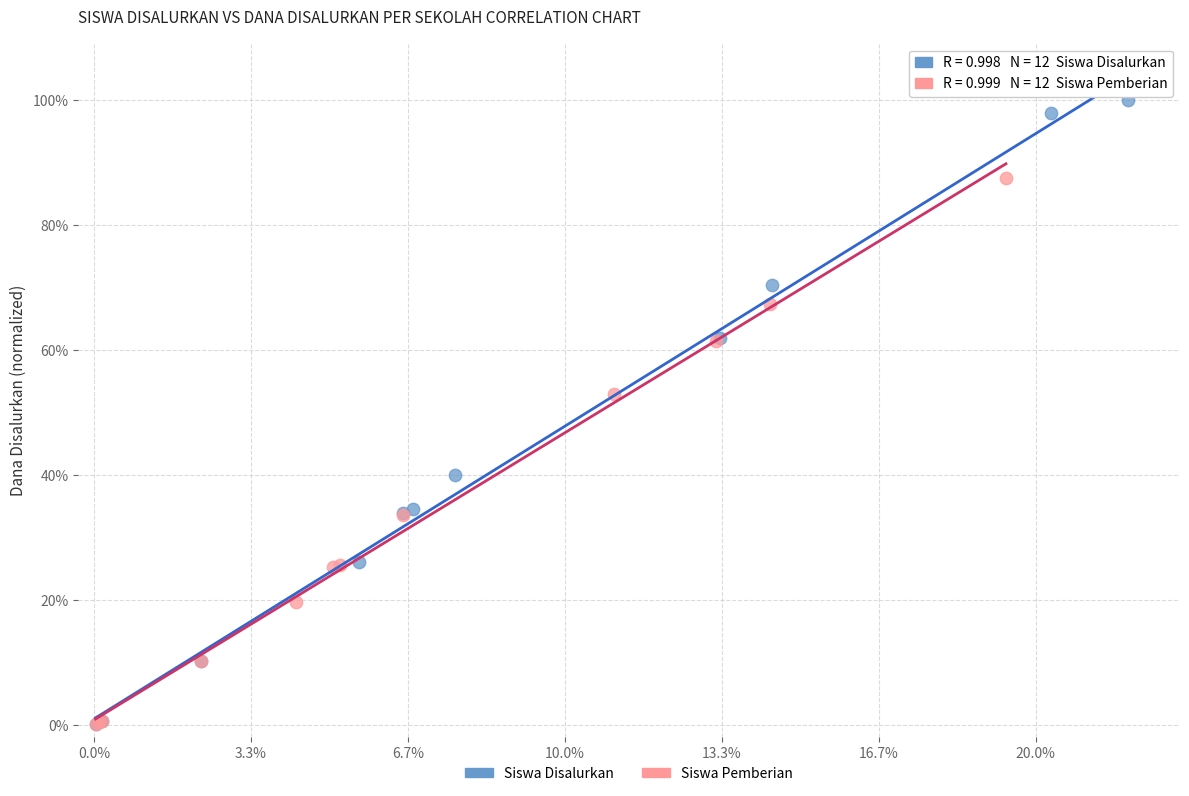

Which series contains the highest Y value?

Siswa Disalurkan